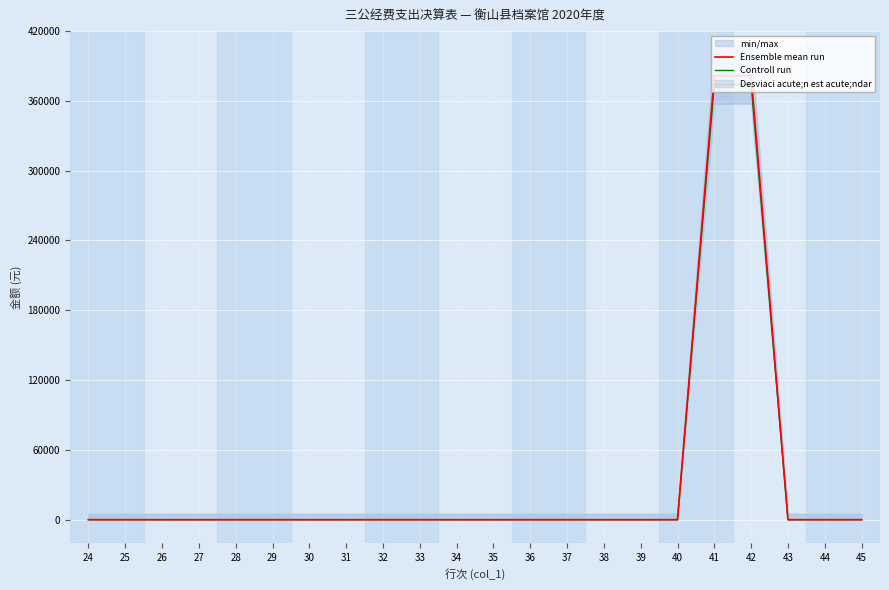

Is it true that Controll run equals 0.0 at 40?

True